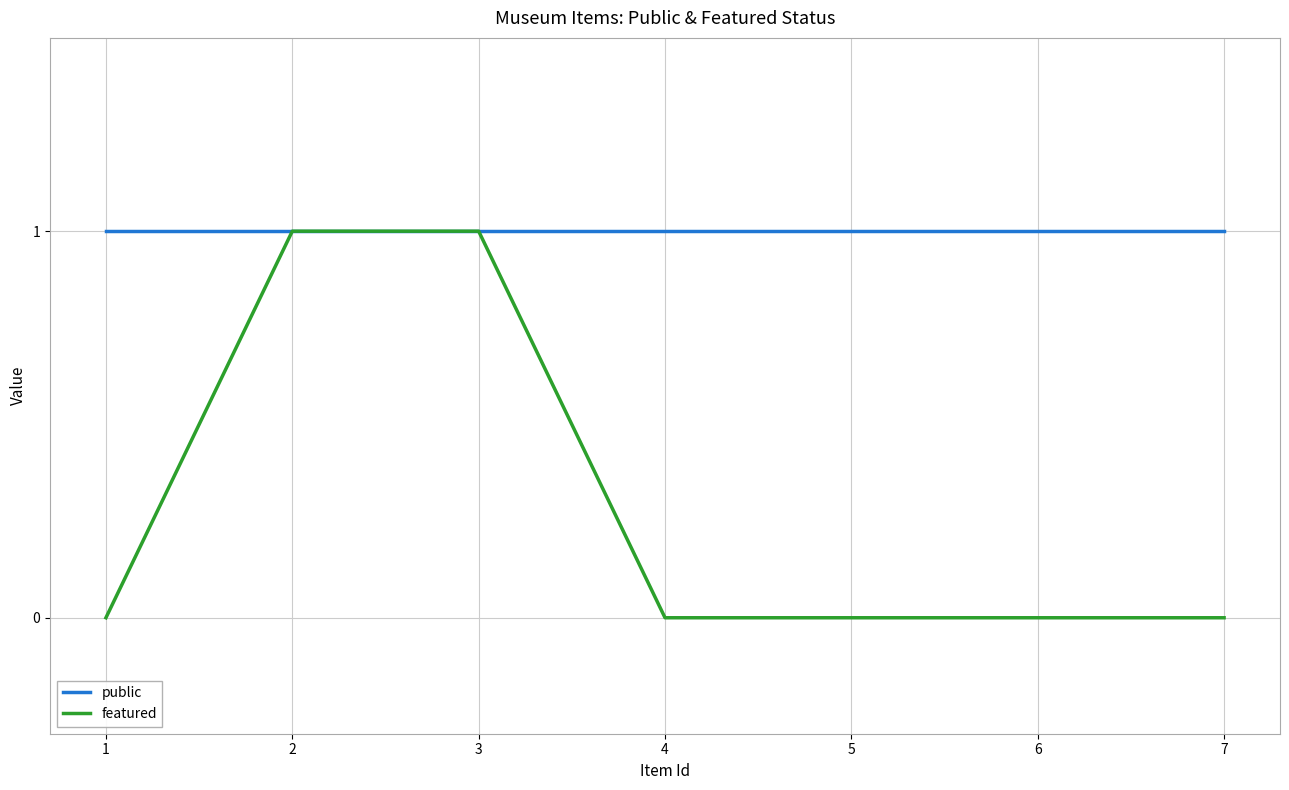

Is this an area chart (filled region under the line)?

No